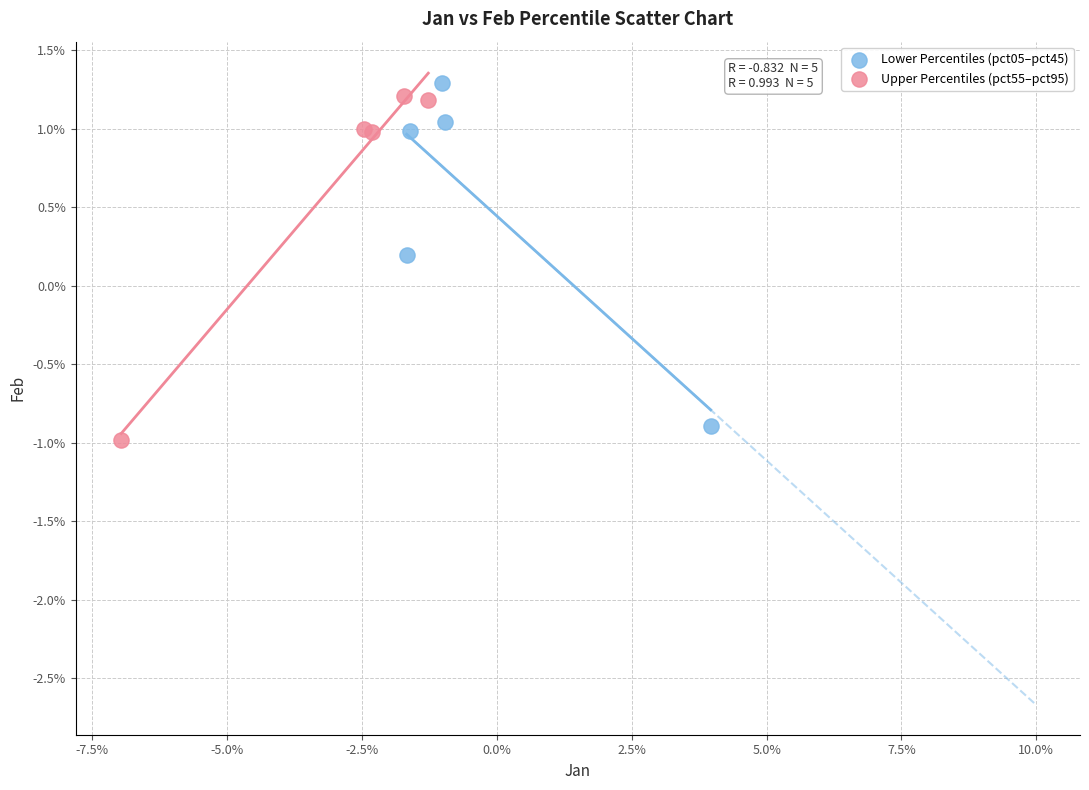

Which series contains the highest Y value?

Lower Percentiles (pct05–pct45)